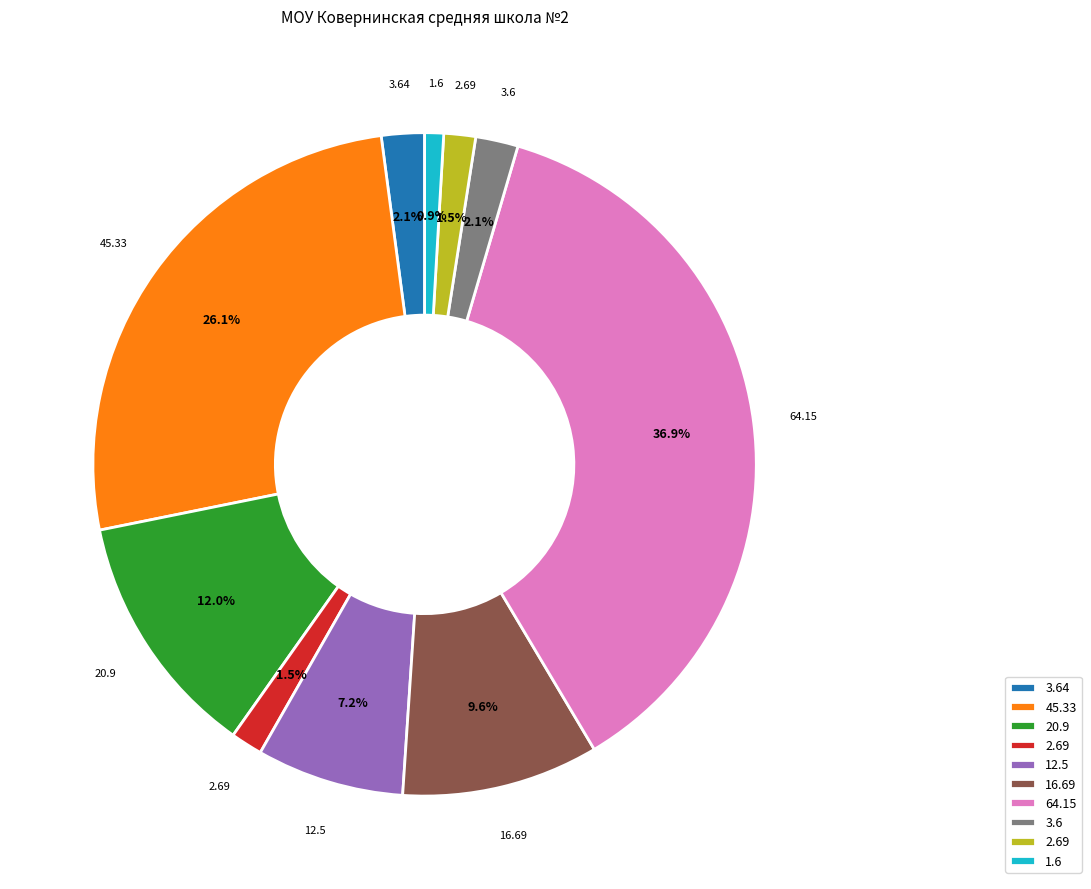

Is there any slice that represents more than half of the pie?

No